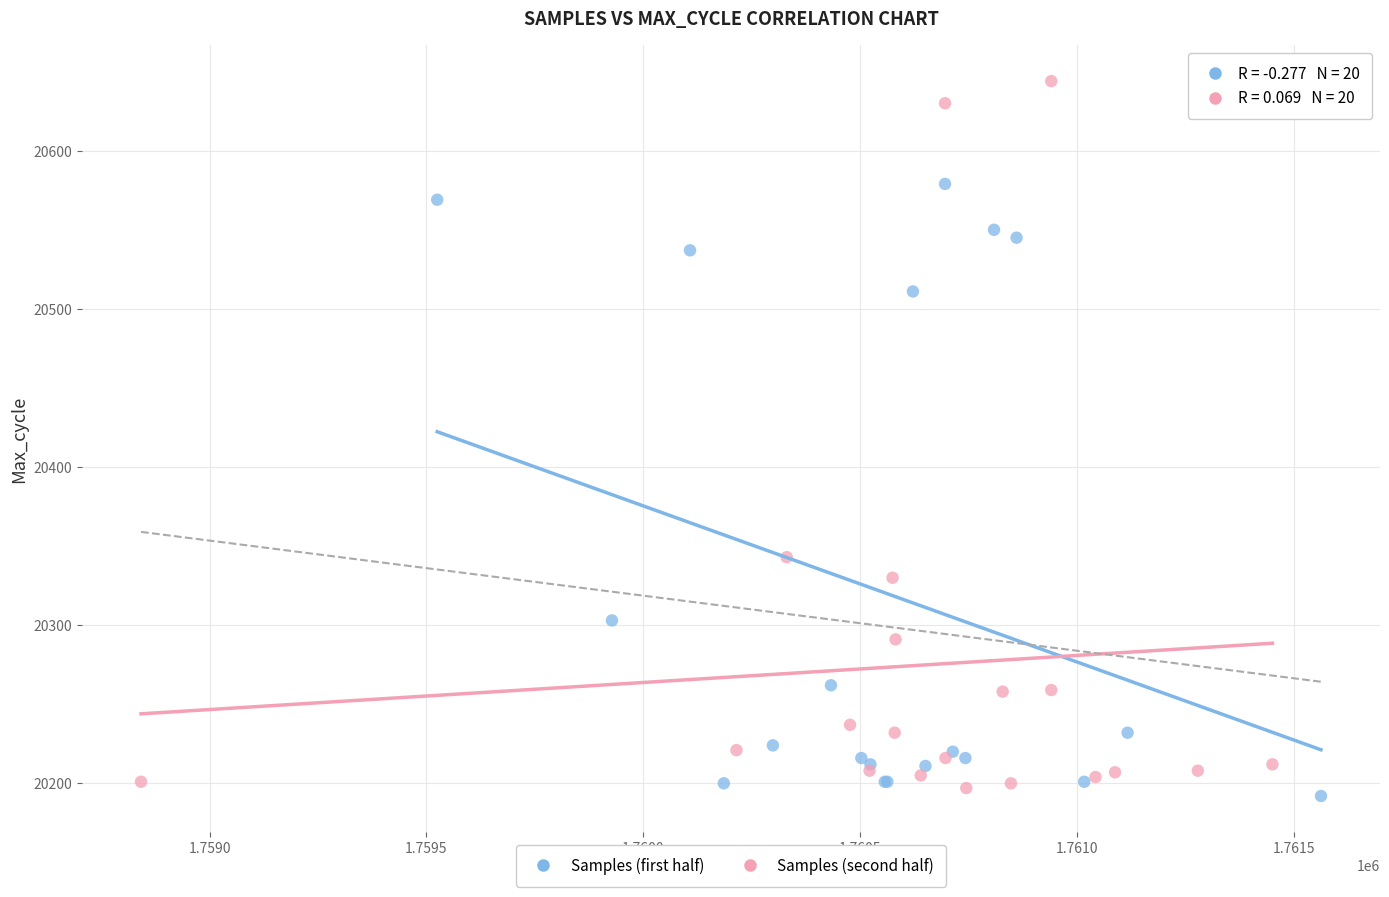

Which series reaches the minimum Y coordinate?

Samples (first half)